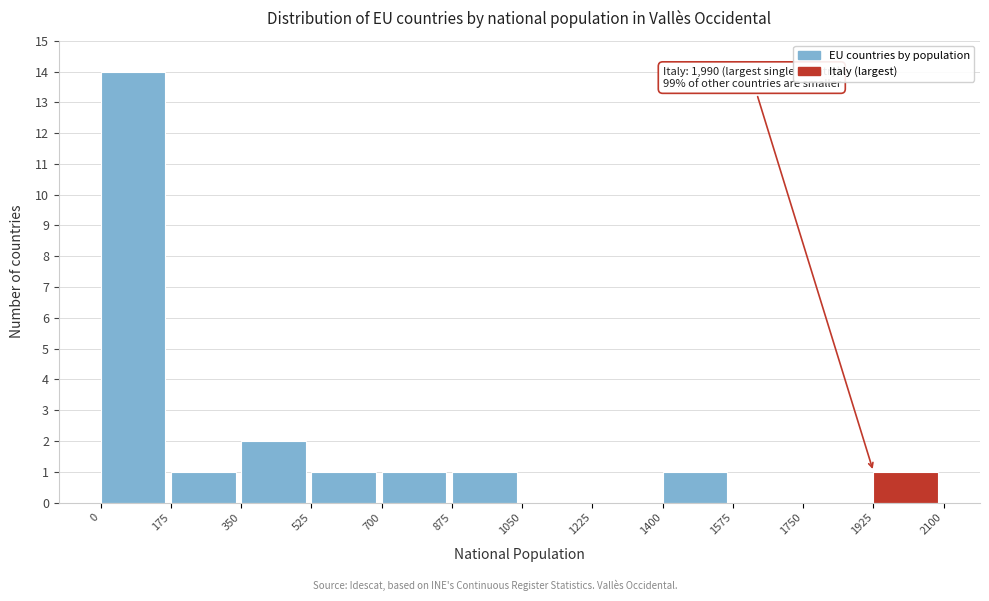

Which range on the x-axis has the tallest bar?

0 to 175